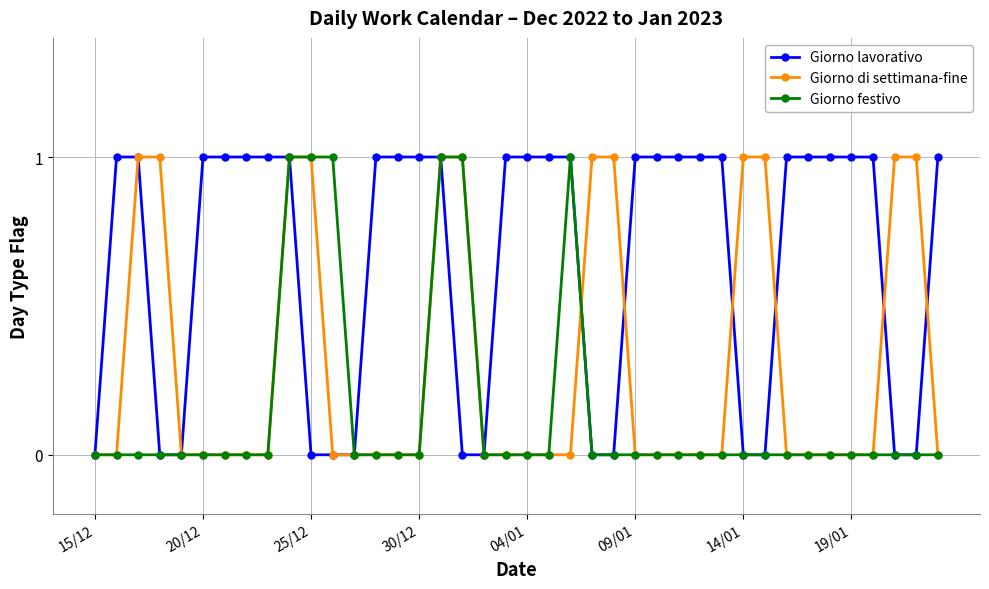

Rank the series by their average value, from highest to lowest.

Giorno lavorativo, Giorno di settimana-fine, Giorno festivo